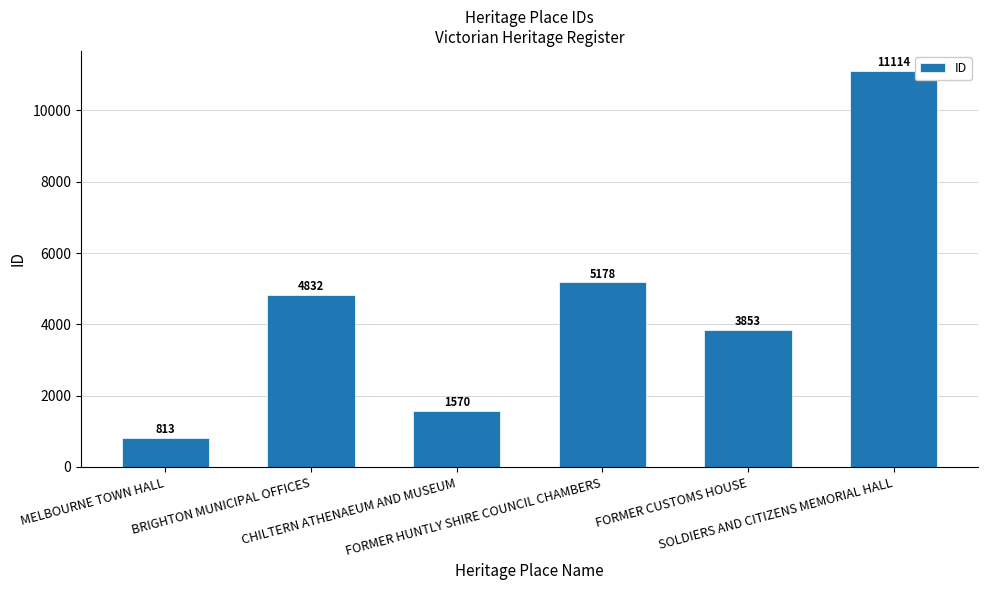

What is the value of the 4th bar from the left?

5178